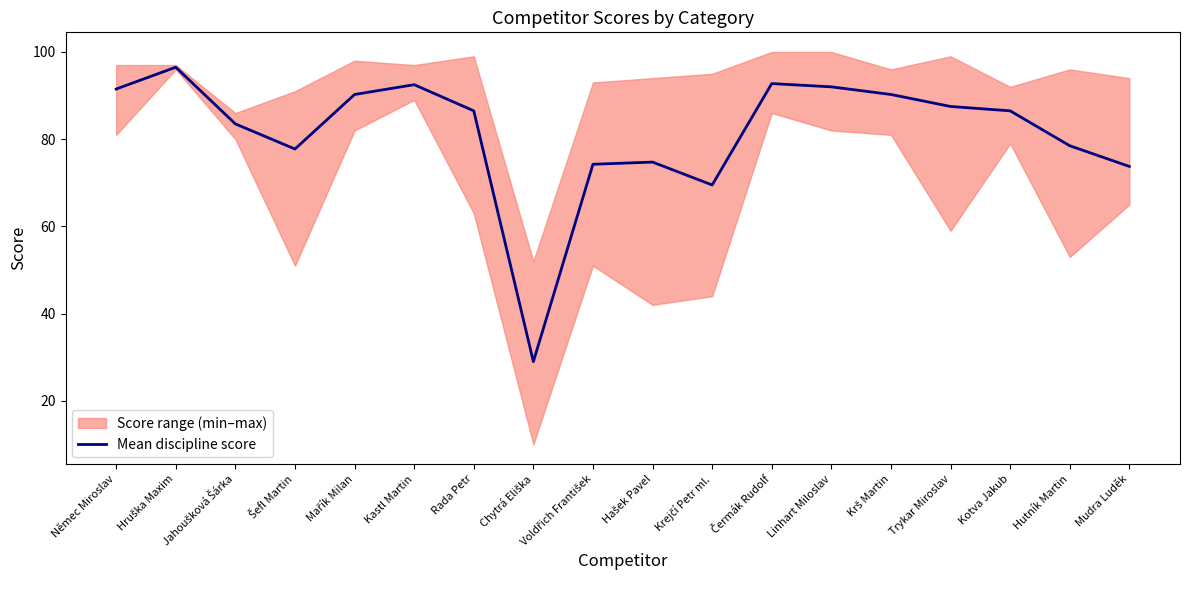

At which label does the data first exceed 86?

Němec Miroslav